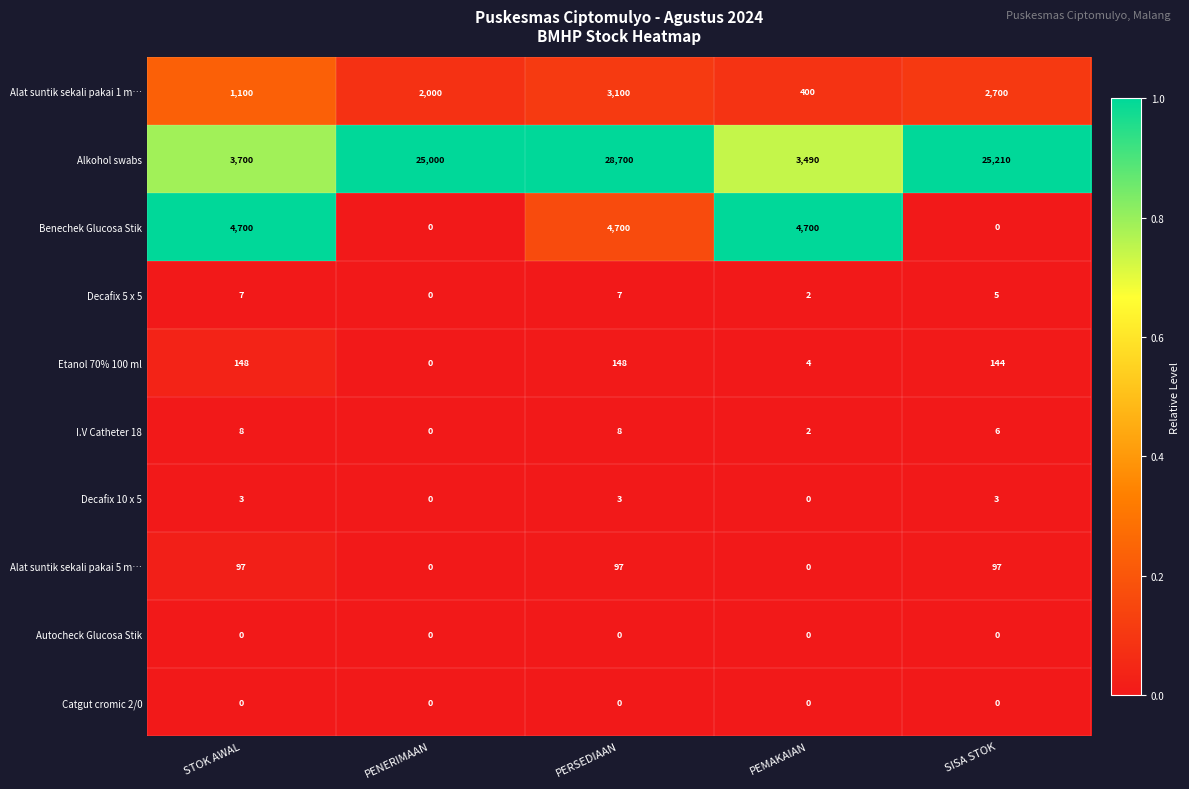

What is the total value across all series at PENERIMAAN?

27000